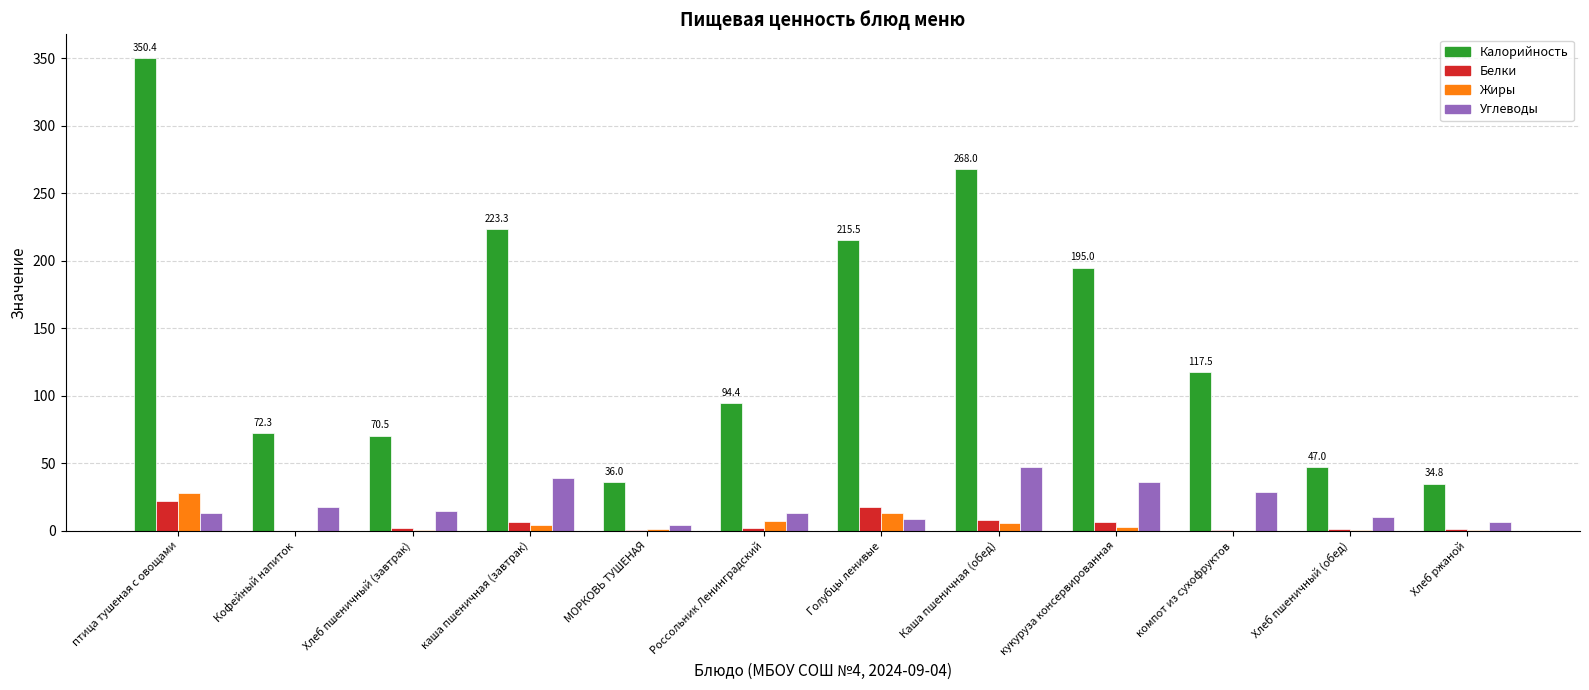

Which label corresponds to the largest value in the chart?

птица тушеная с овощами